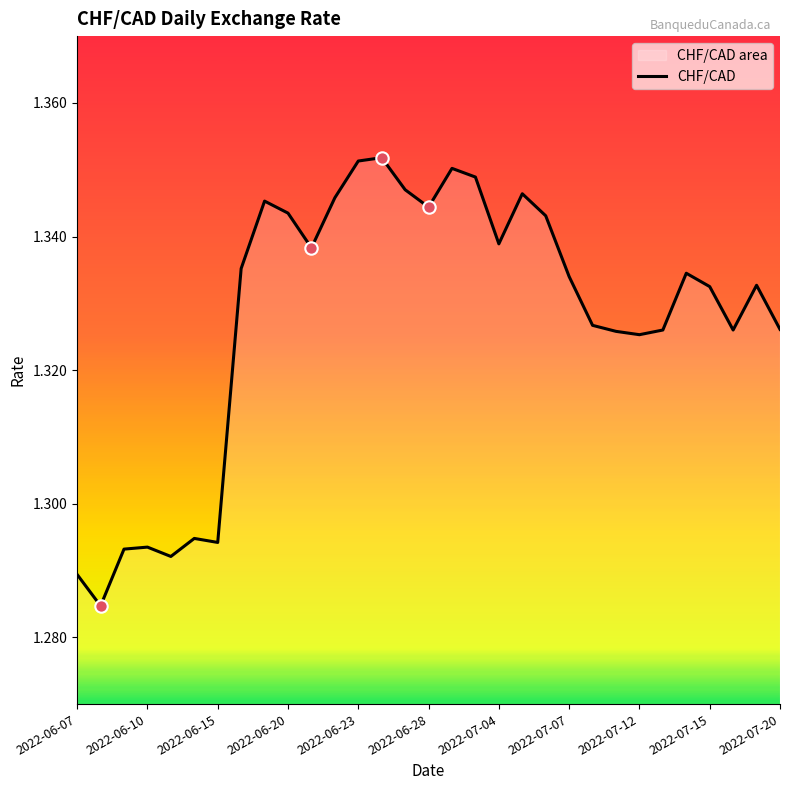

Is it true that the value at 2022-06-20 is 0.5?

False